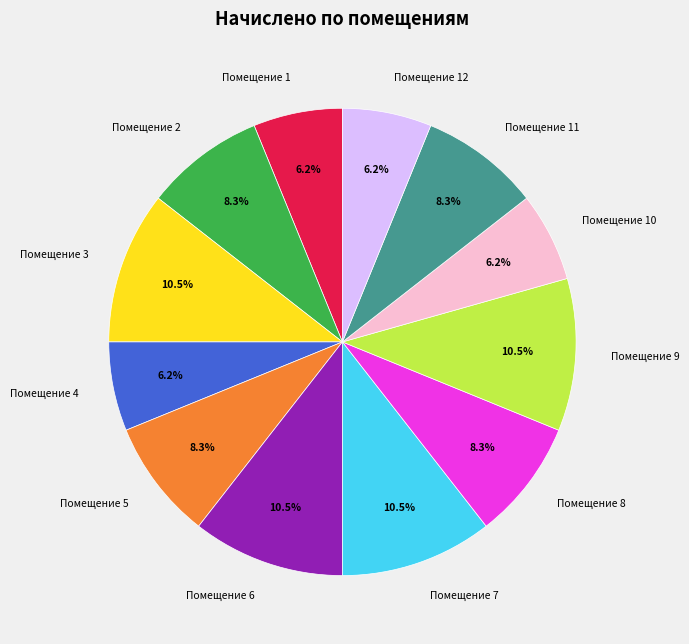

Combined, do Помещение 4 and Помещение 5 account for over 50%?

No